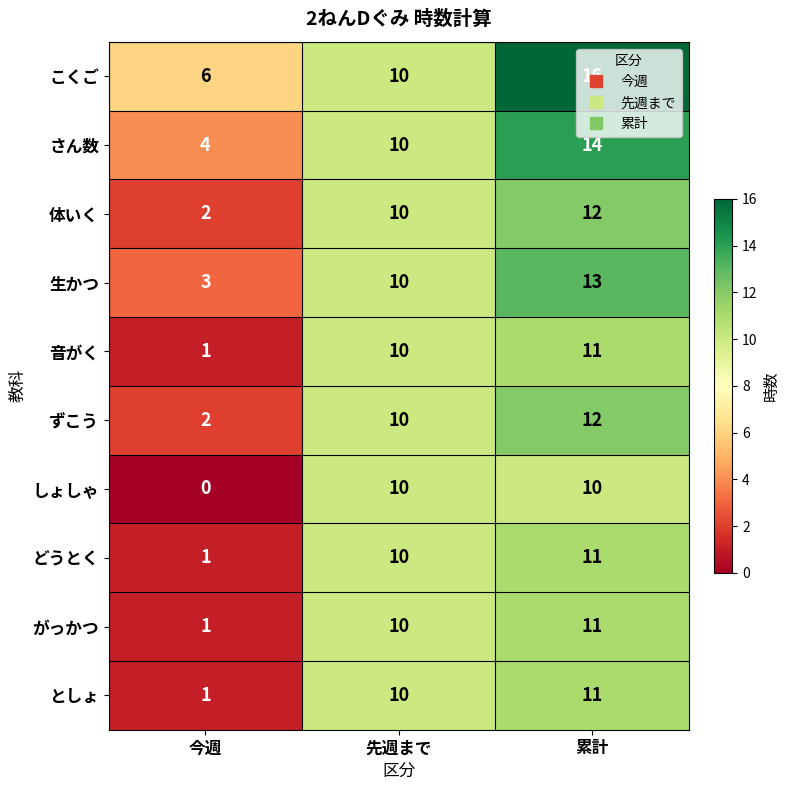

What is the average value of the 音がく series?

7